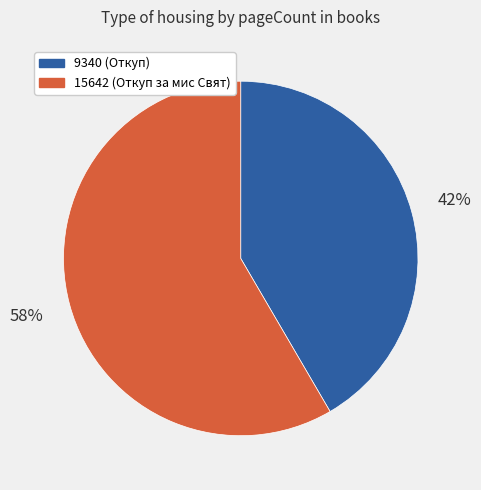

Combined, do 15642 and 9340 account for over 50%?

Yes